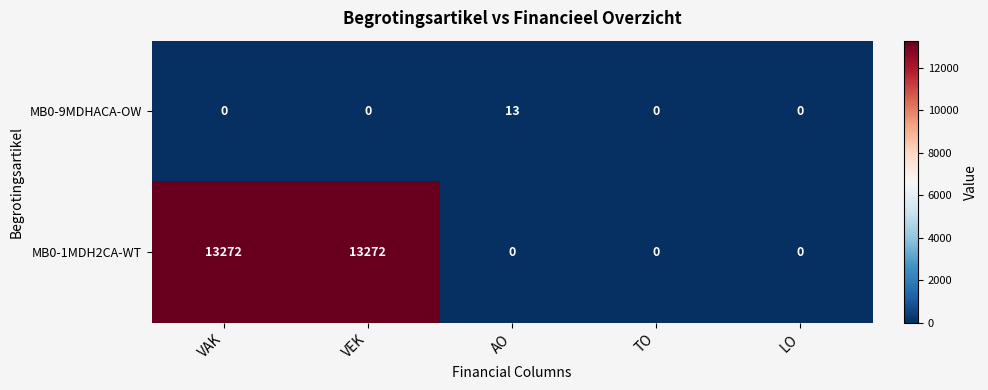

What is the sum of the MB0-1MDH2CA-WT values at AO and VEK?

13272